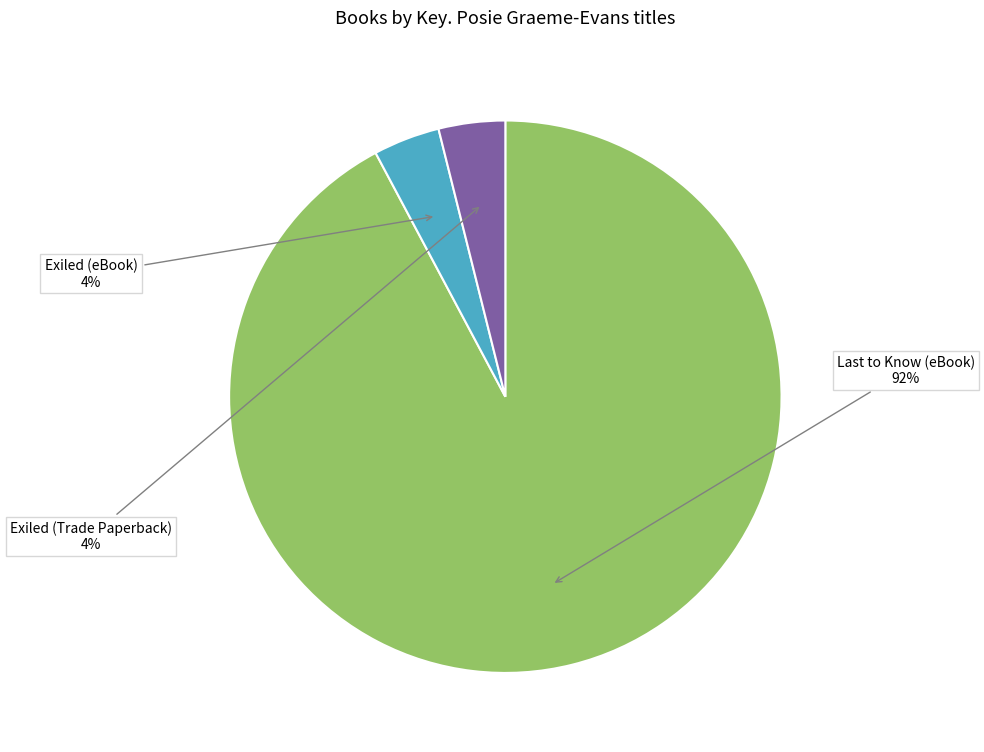

Which category accounts for the majority?

Last to Know (eBook)